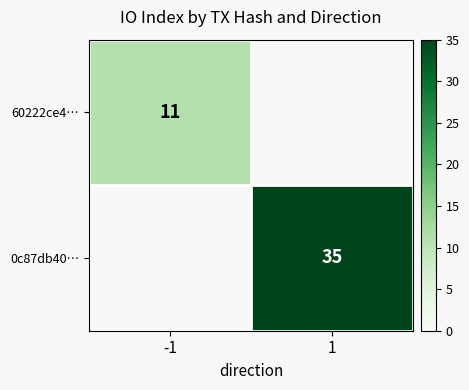

The 0c87db40… series shows 53.3 at 1. True or false?

False